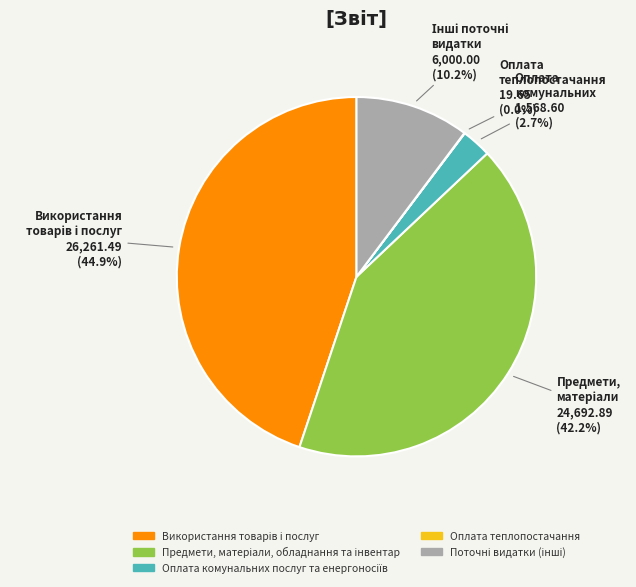

Is there any slice that represents more than half of the pie?

No